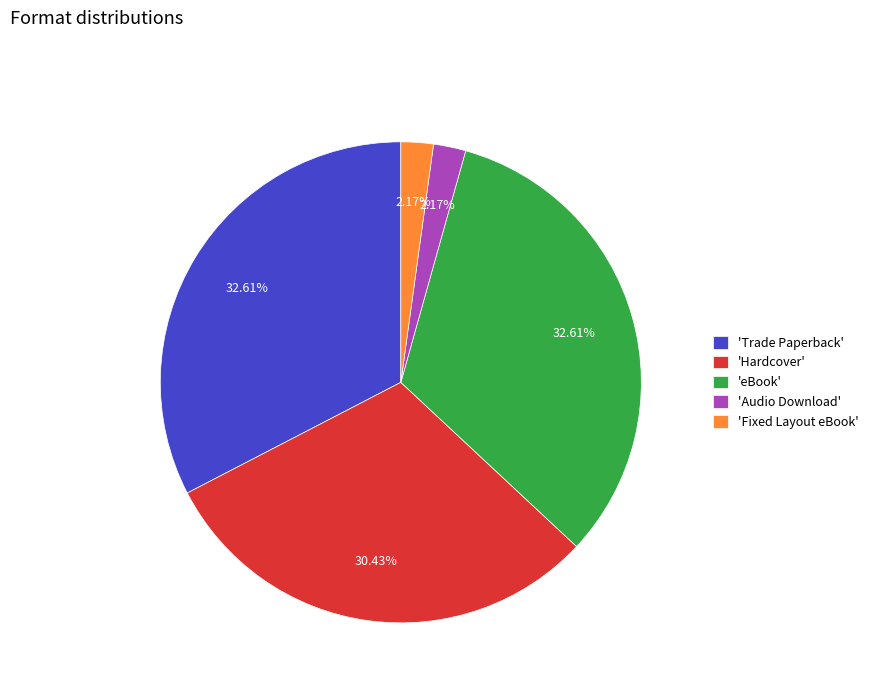

Is the sum of 'eBook' and 'Hardcover' greater than half?

Yes